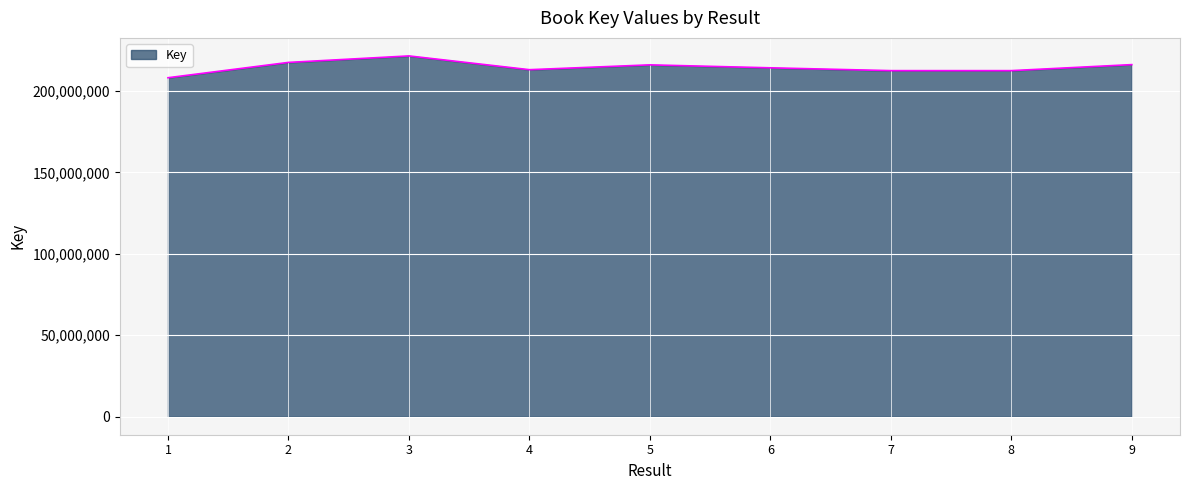

Is it true that the value at 5 is 216037640?

True